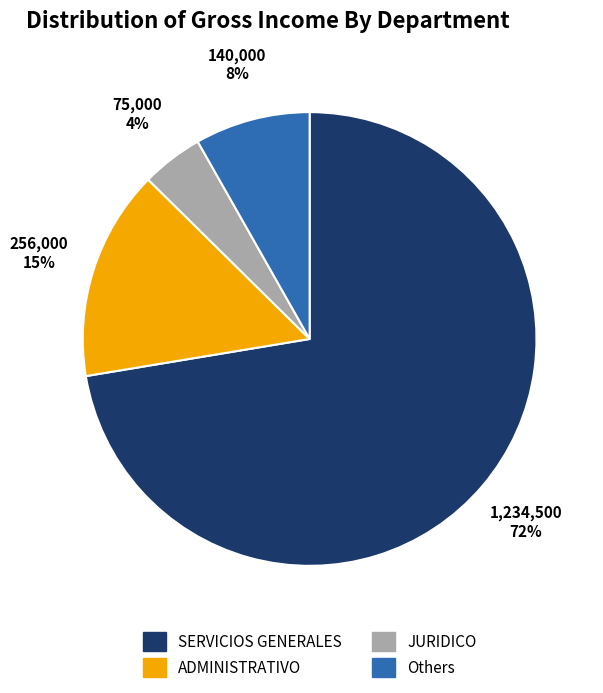

To the nearest percent, what is the difference between the Others and JURIDICO slice percentages?

4%